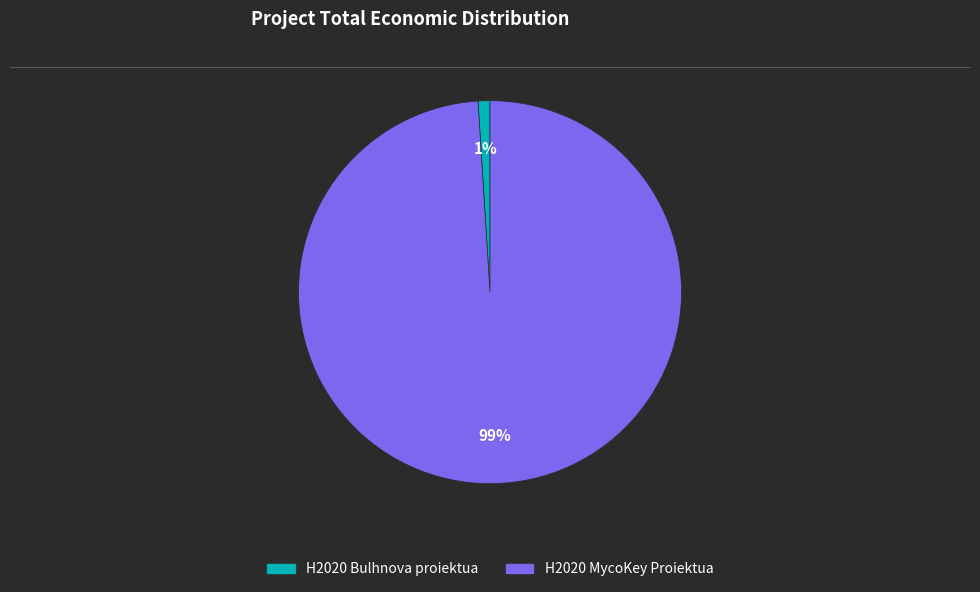

To the nearest percent, what percentage of the pie is H2020 Bulhnova proiektua?

1%